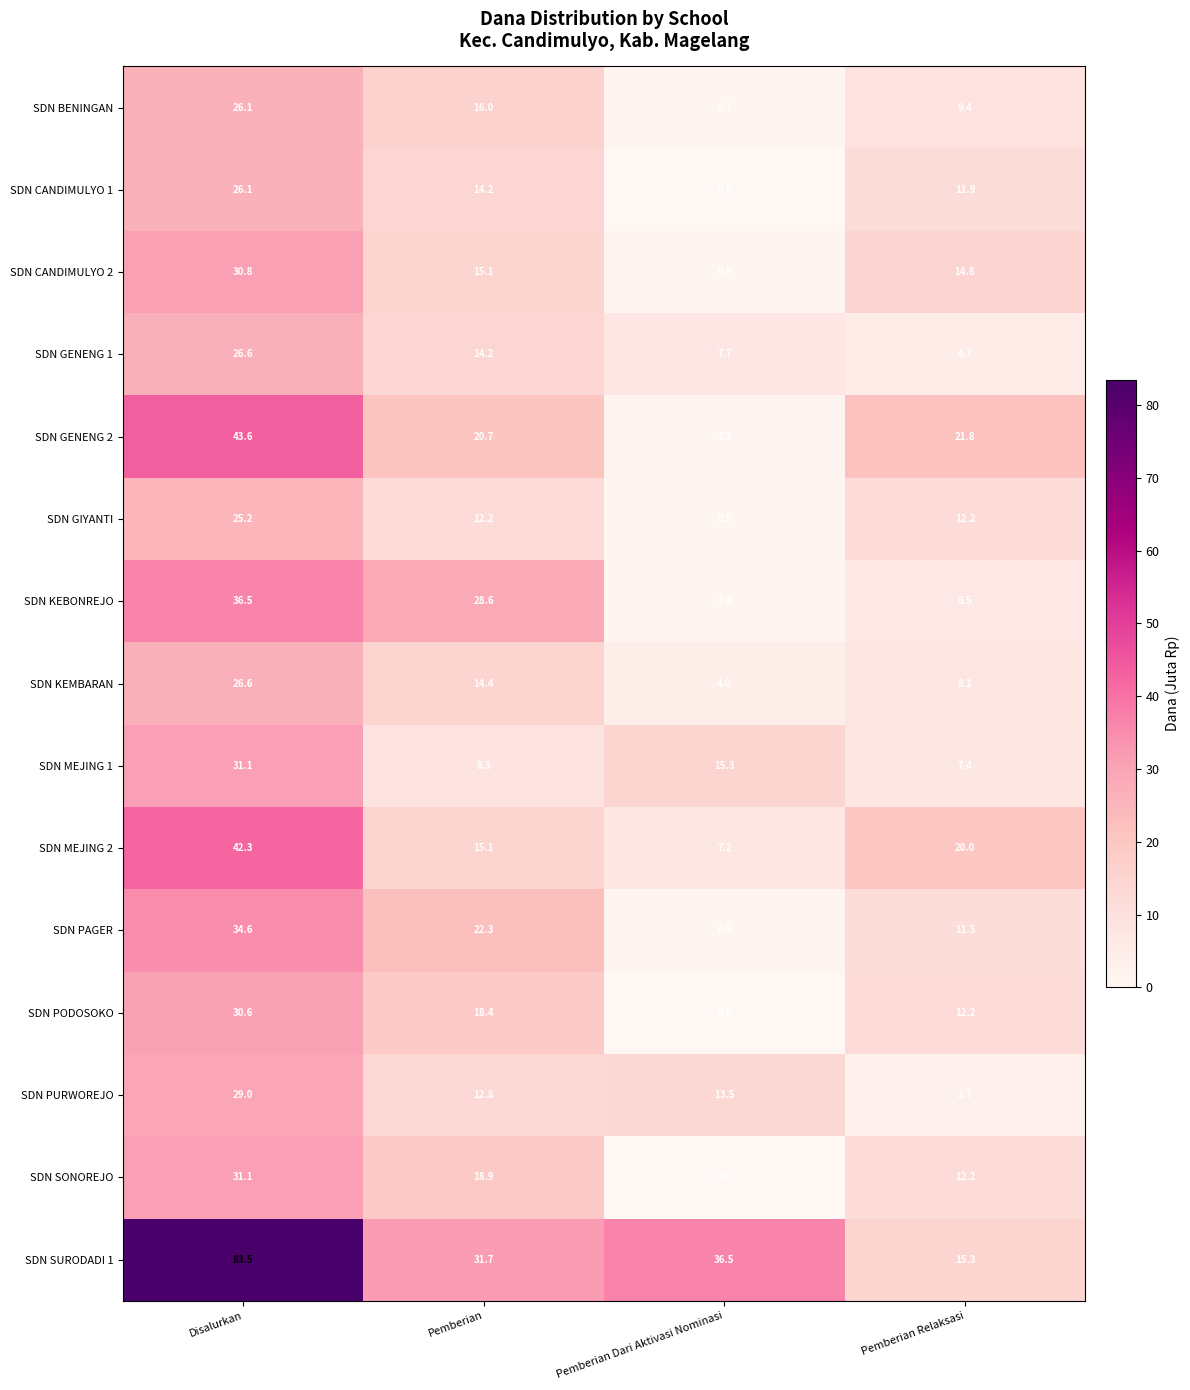

Which category has the lowest value in the SDN SONOREJO series?

Pemberian Dari Aktivasi Nominasi